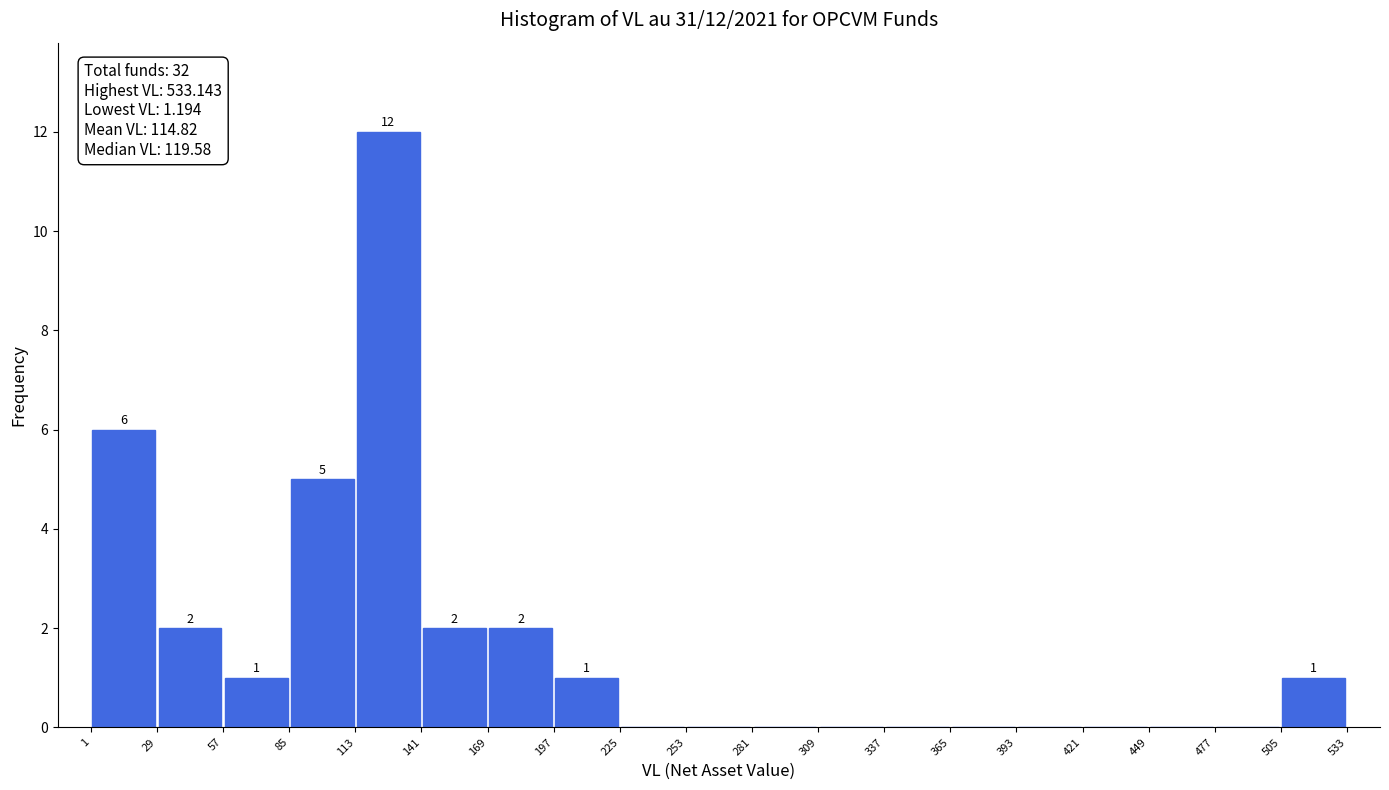

Which range on the x-axis has the tallest bar?

113 to 141